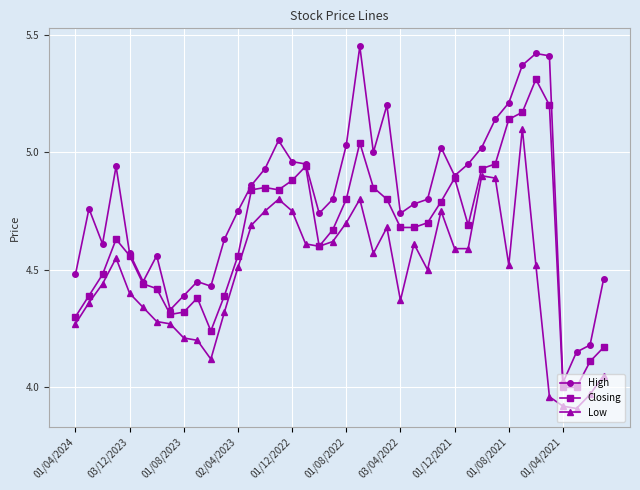

List the series in order of their overall mean, lowest first.

Low, Closing, High